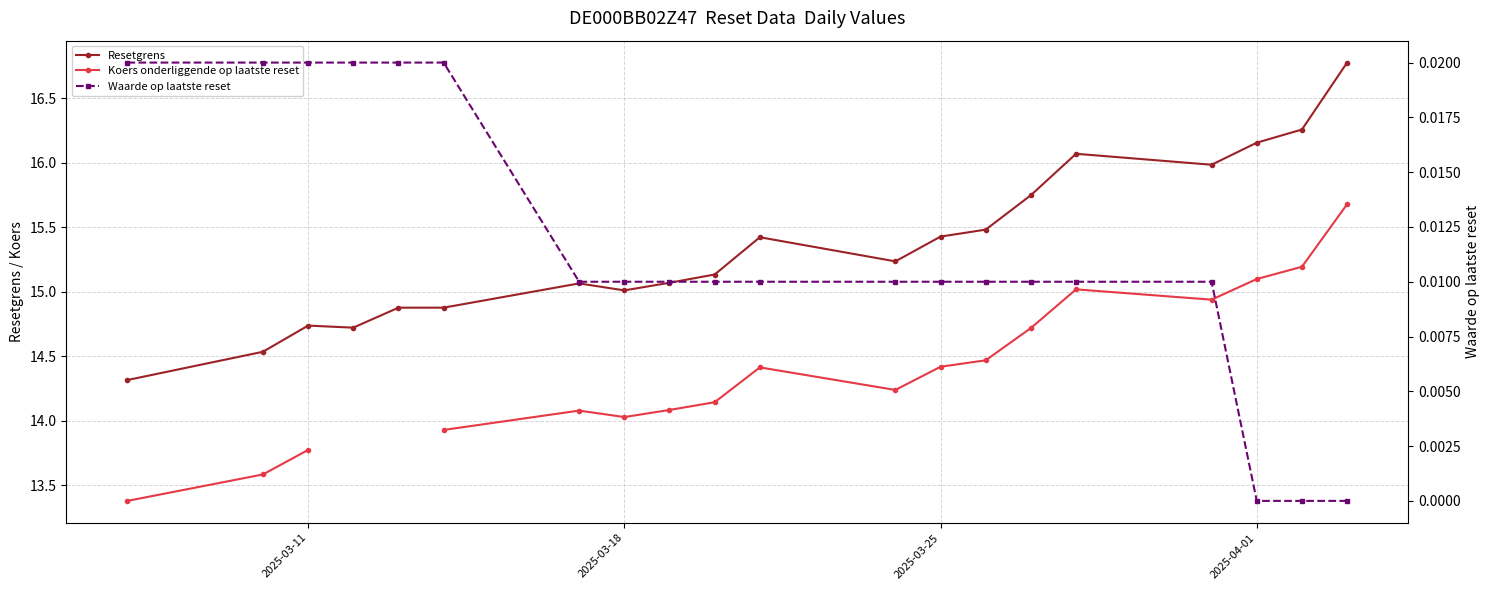

What is the maximum value for Resetgrens?

16.8